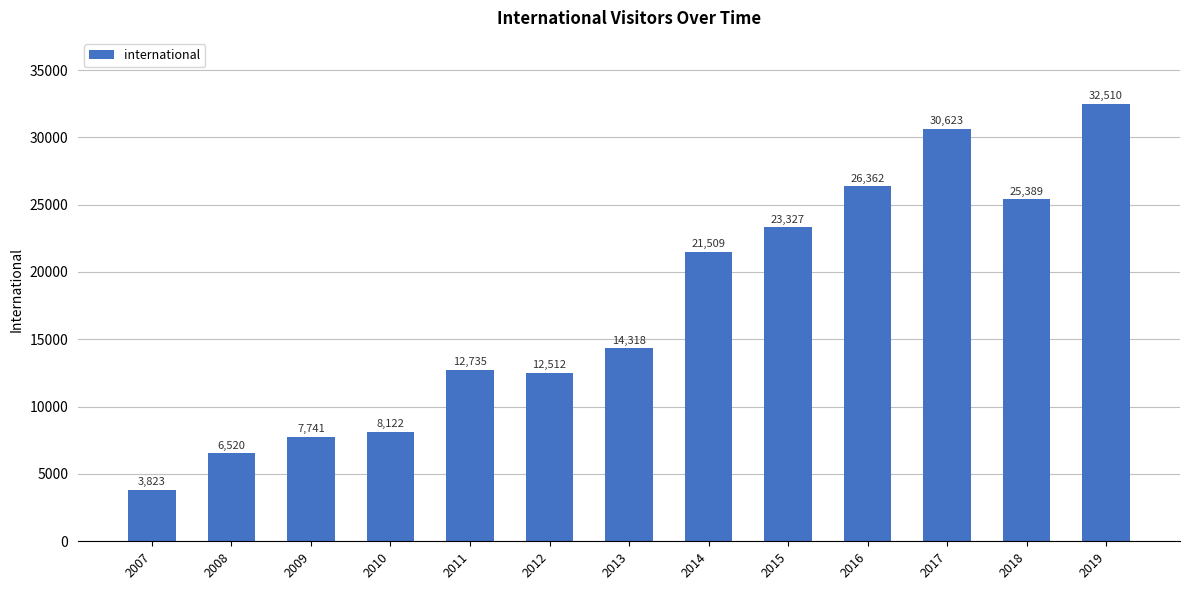

What is the change in value from 2011 to 2015?

+10592